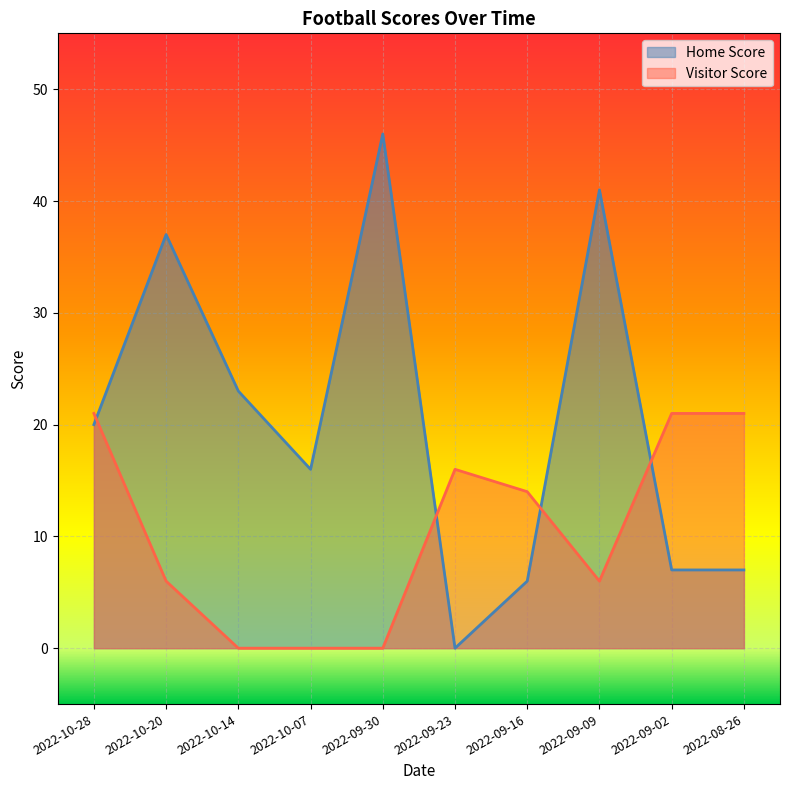

At which label does Visitor Score first exceed 14?

2022-10-28